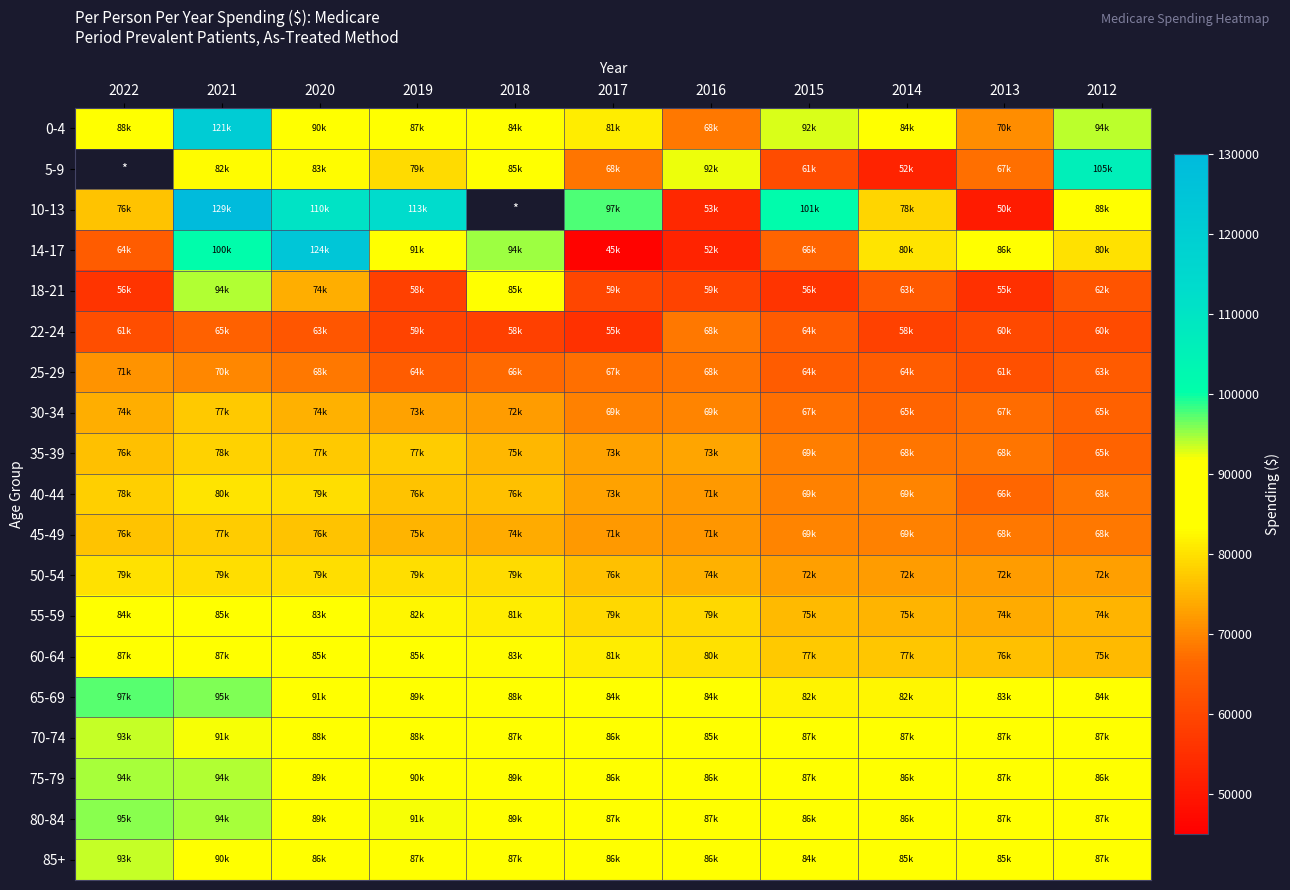

Rank the categories by 30-34 value from highest to lowest.

2021, 2020, 2022, 2019, 2018, 2016, 2017, 2015, 2013, 2014, 2012